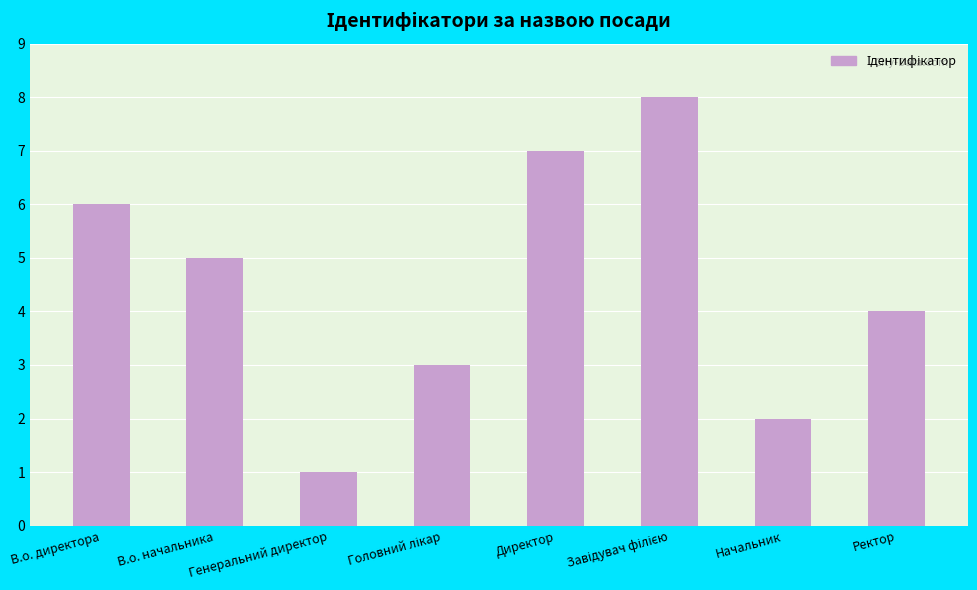

What is the maximum value shown in the chart?

8